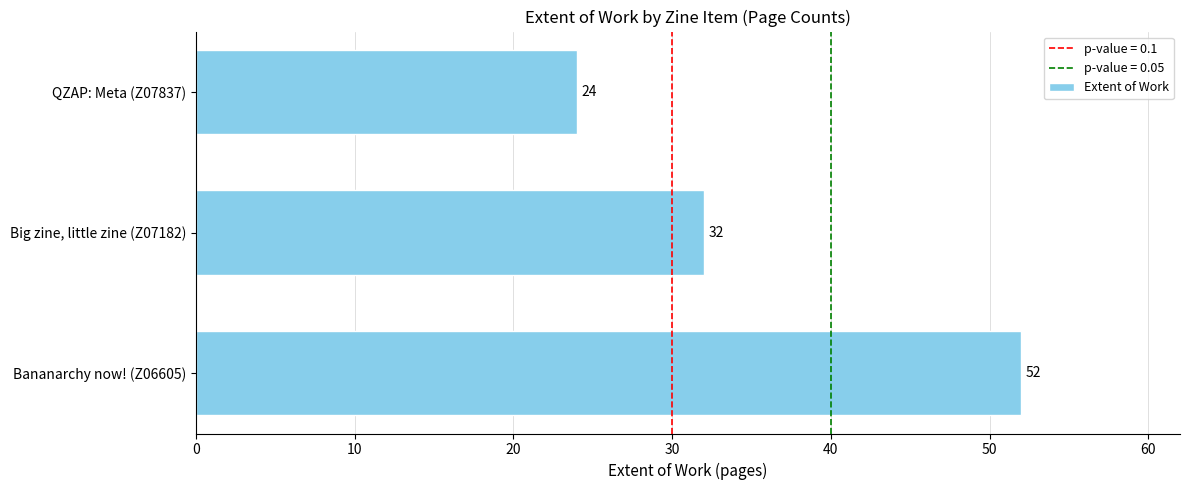

Where is the data nearest to the value 38?

Big zine, little zine (Z07182)